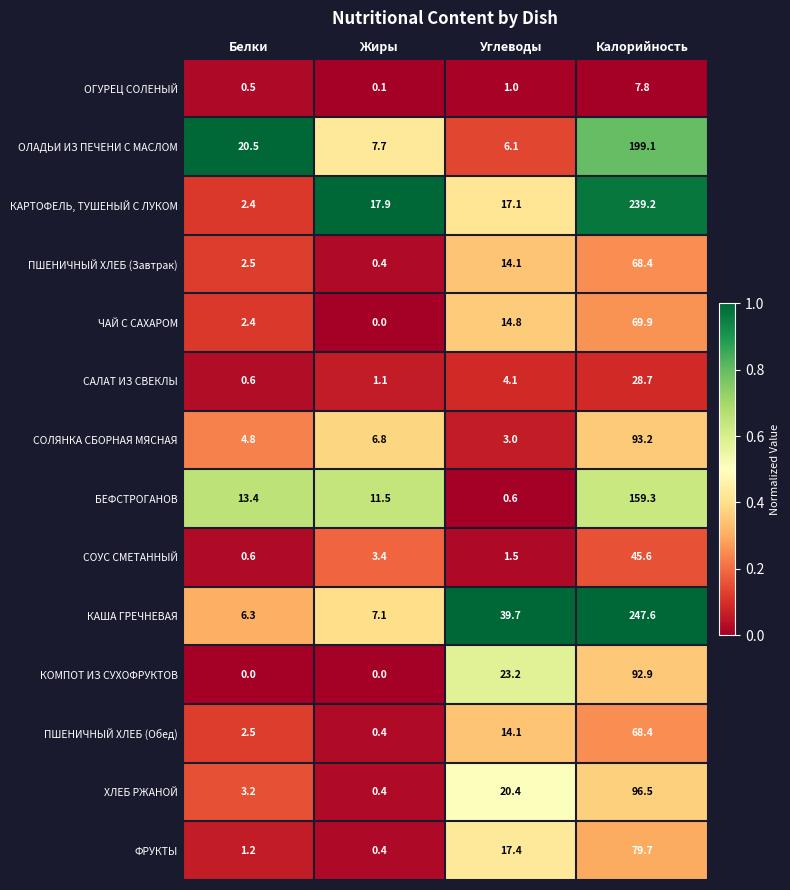

Which series has the widest spread of values?

КАША ГРЕЧНЕВАЯ